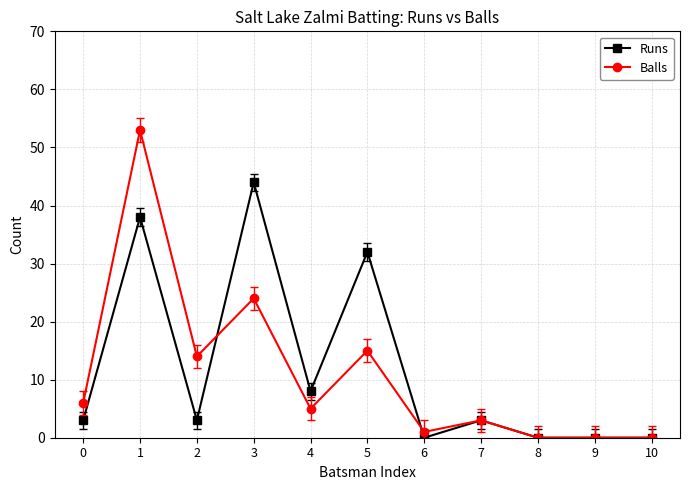

Reading left to right, extract all data points from this chart.

Runs: 0=3	1=38	2=3	3=44	4=8	5=32	6=0	7=3	8=0	9=0	10=0
Balls: 0=6	1=53	2=14	3=24	4=5	5=15	6=1	7=3	8=0	9=0	10=0